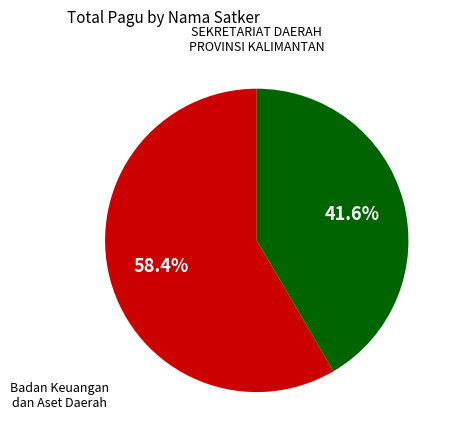

To the nearest percent, what is the difference between the SEKRETARIAT DAERAH PROVINSI KALIMANTAN and Badan Keuangan dan Aset Daerah slice percentages?

17%